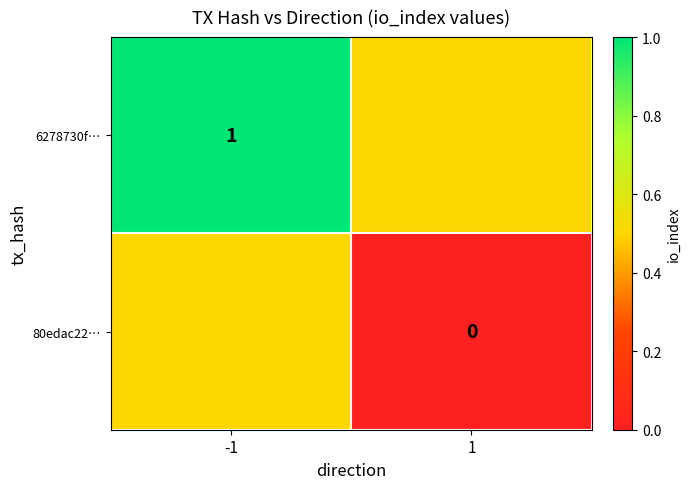

Is it true that 6278730f… equals 1.0 at -1?

True